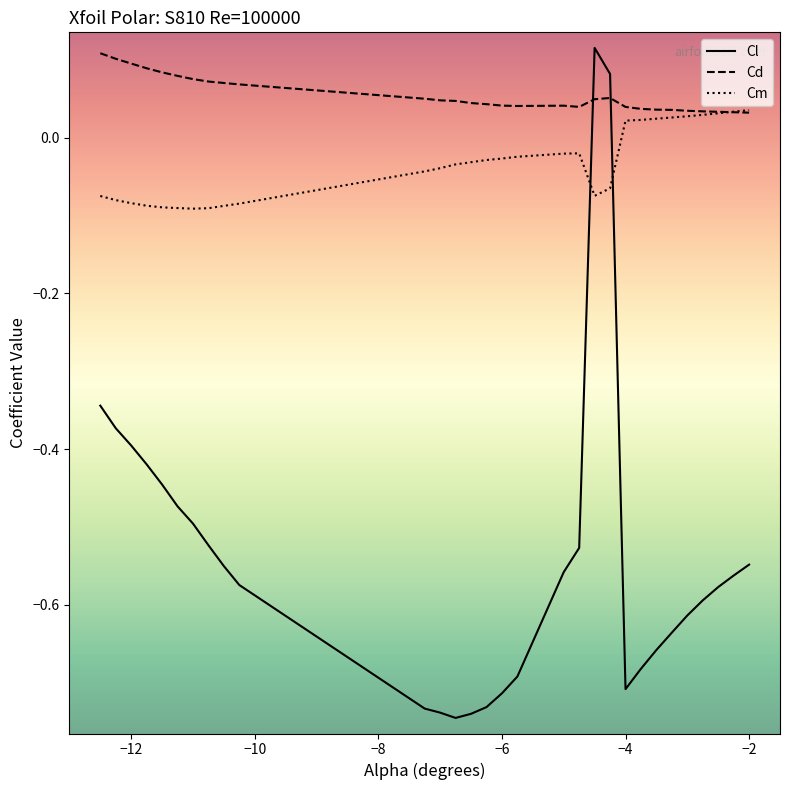

Which series ends up on top after the final intersection of Cl and Cd?

Cd